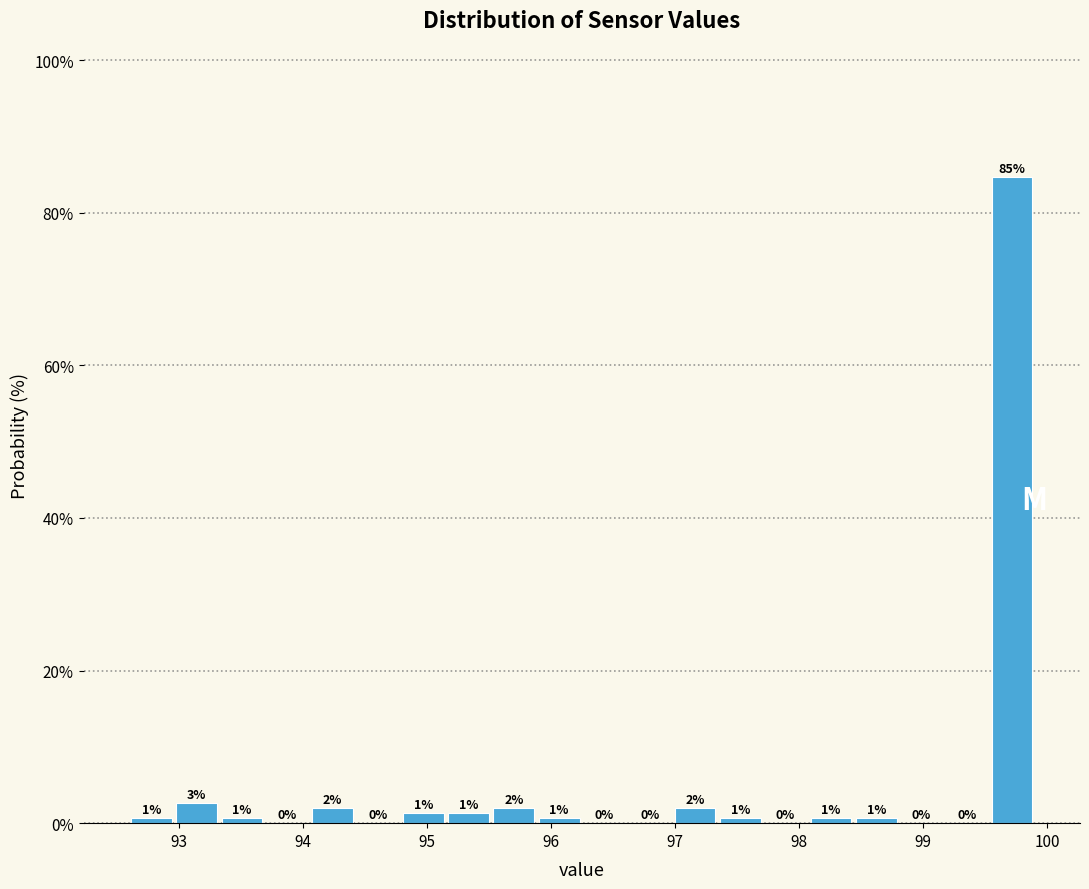

Read against the x-axis, roughly where is the centre of the tallest bar?

99.7